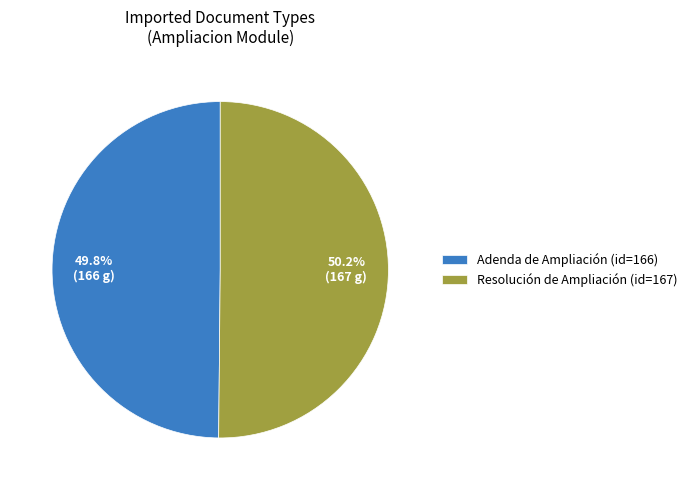

Approximately how many times larger is the value at Adenda de Ampliación (id=166) compared to Resolución de Ampliación (id=167)?

1.0